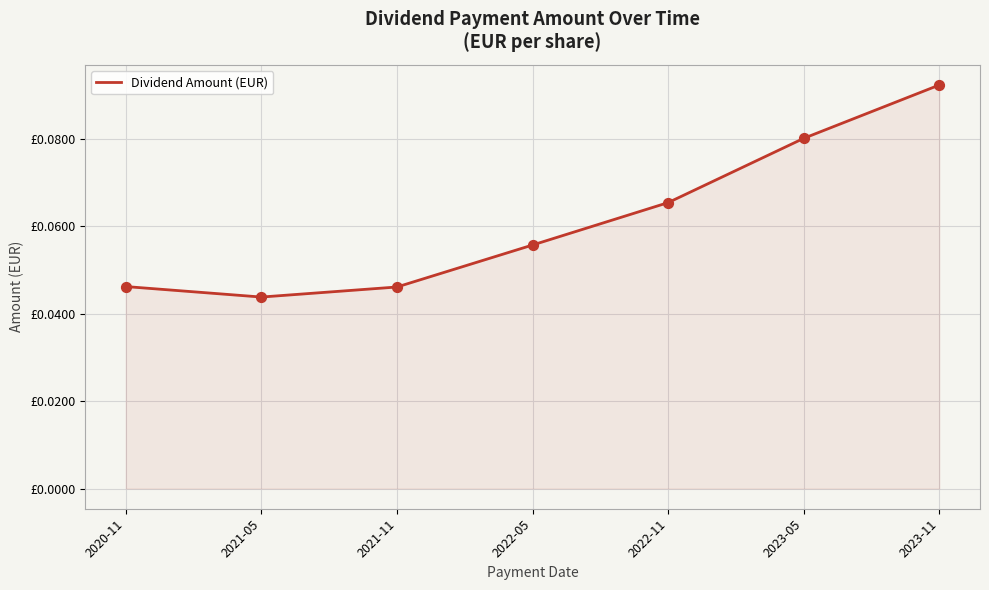

Which has a higher value, 2022-05 or 2022-11?

2022-11